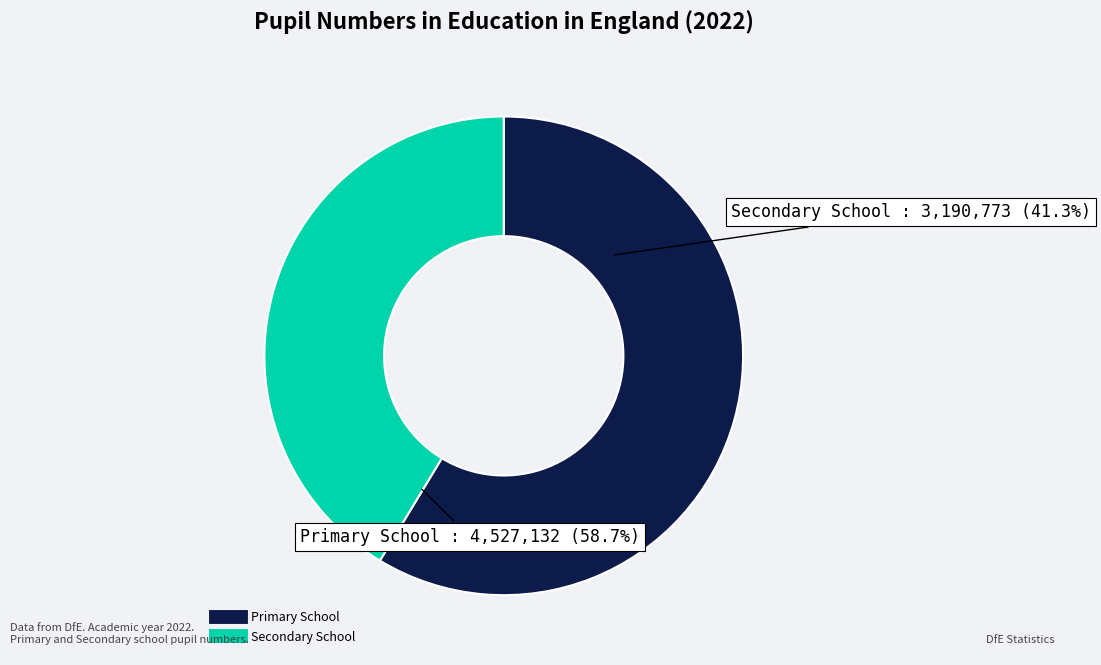

Which category accounts for the majority?

Primary School